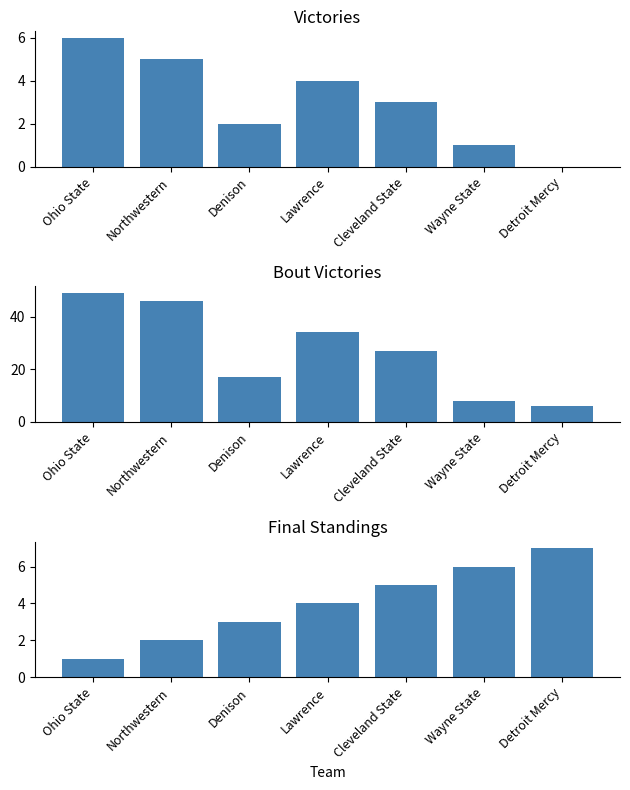

Between Northwestern and Cleveland State, which series saw the biggest shift?

Bout Victories